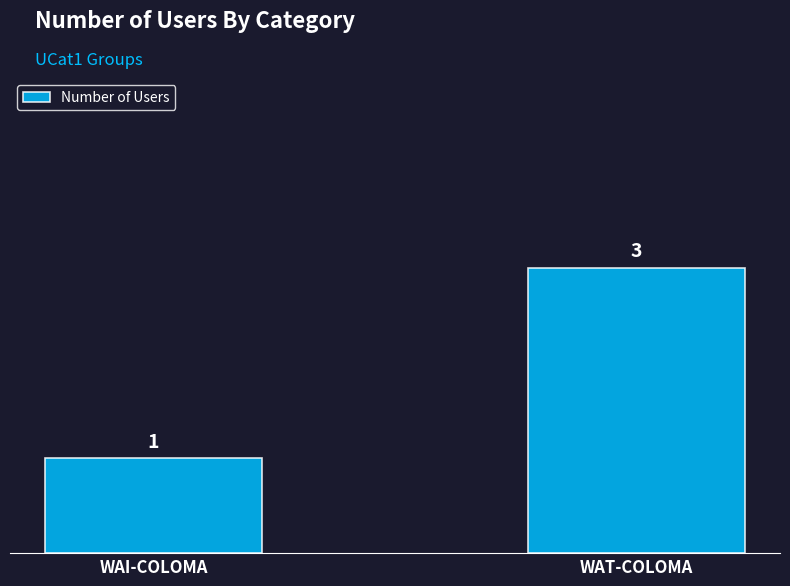

True or false: the data shows 1 at WAI-COLOMA.

True